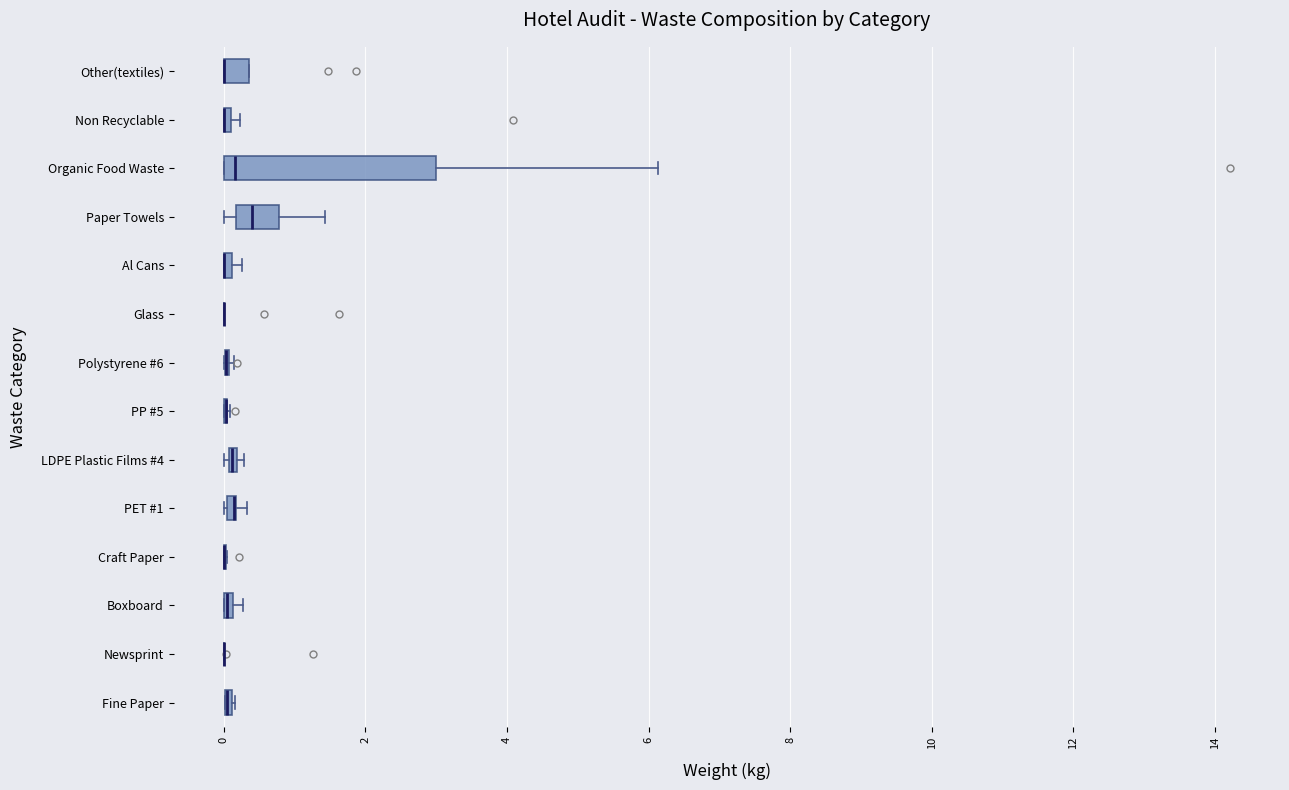

Comparing the boxes themselves (not the whiskers), which one is the widest?

Organic Food Waste